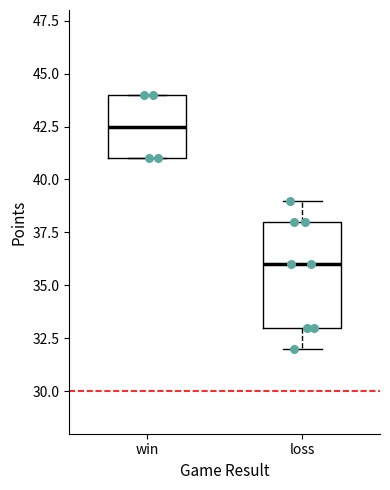

Which box has the lowest median line?

loss